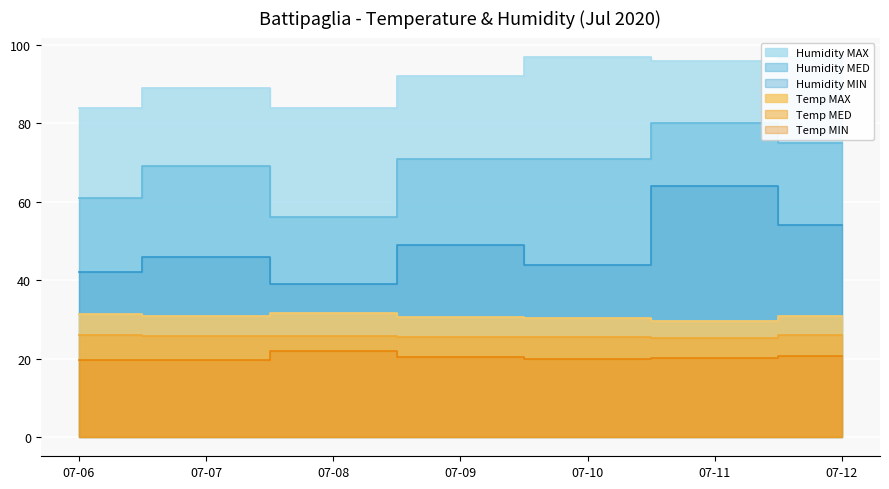

Does the chart display data point markers on the line(s)?

No